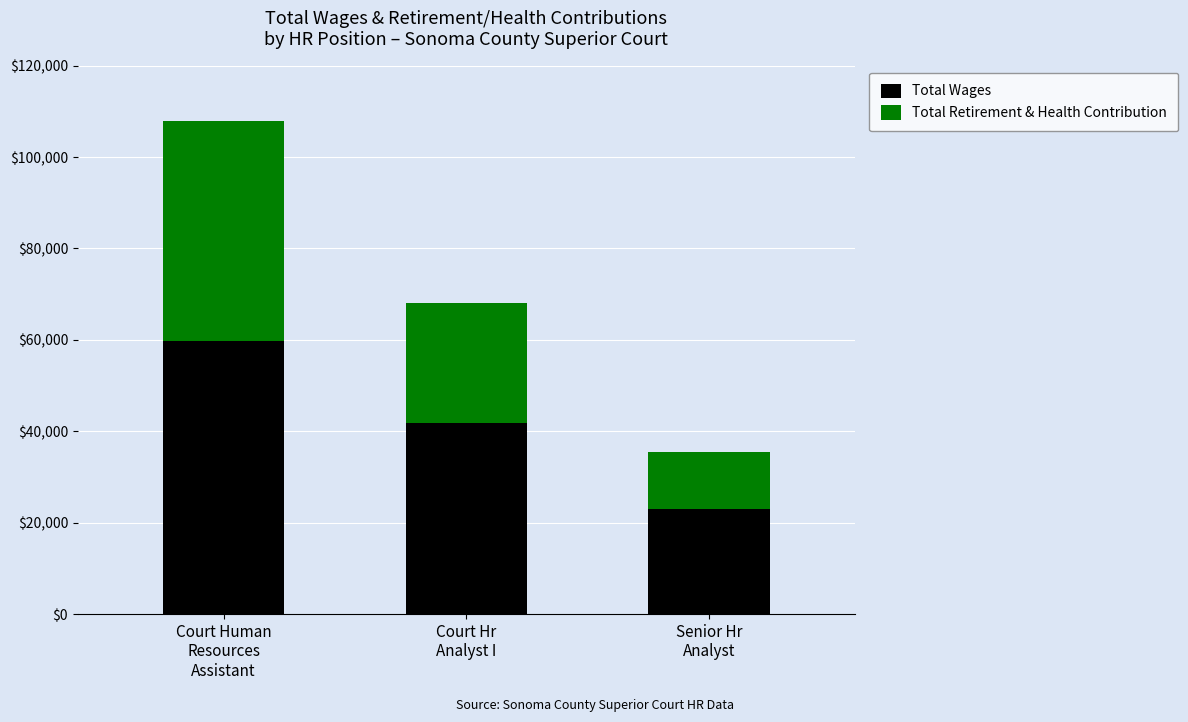

What is the difference between the maximum and minimum values in the Total Wages series?

36596